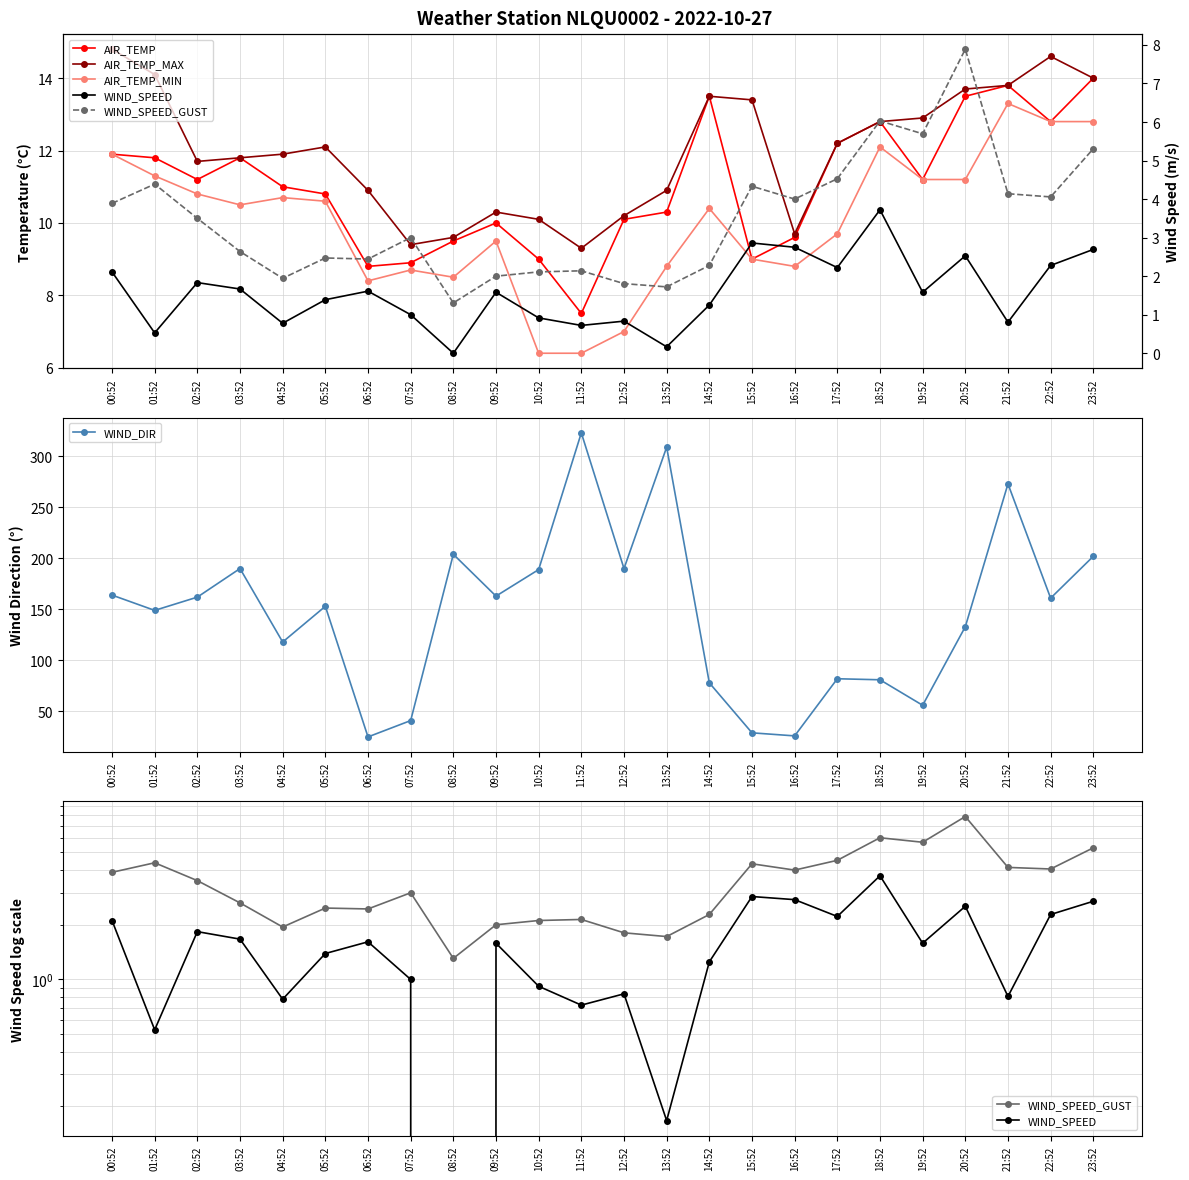

Where does the AIR_TEMP_MIN series first go above 10?

00:52